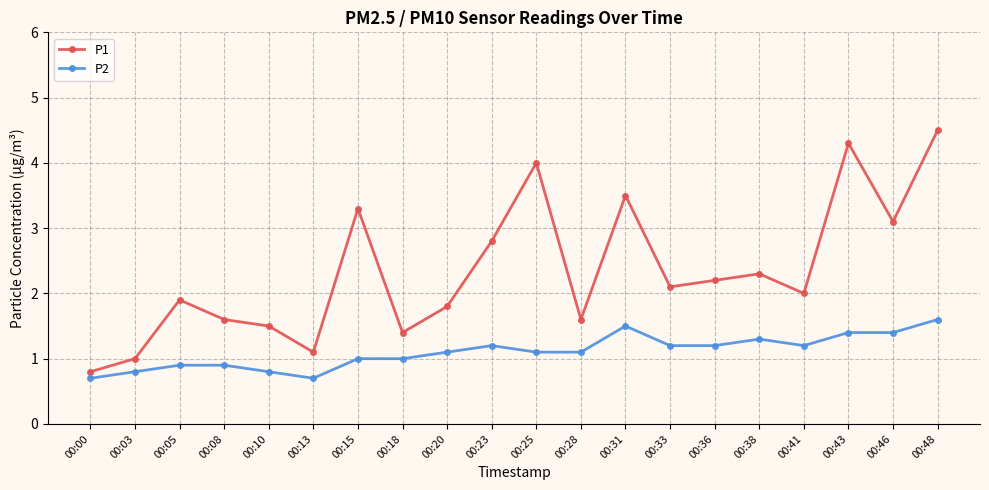

Which series has the widest spread of values?

P1